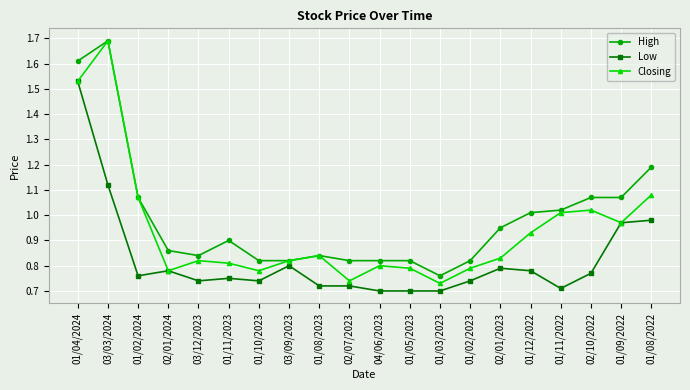

How many interior local peaks does the Closing series have?

5